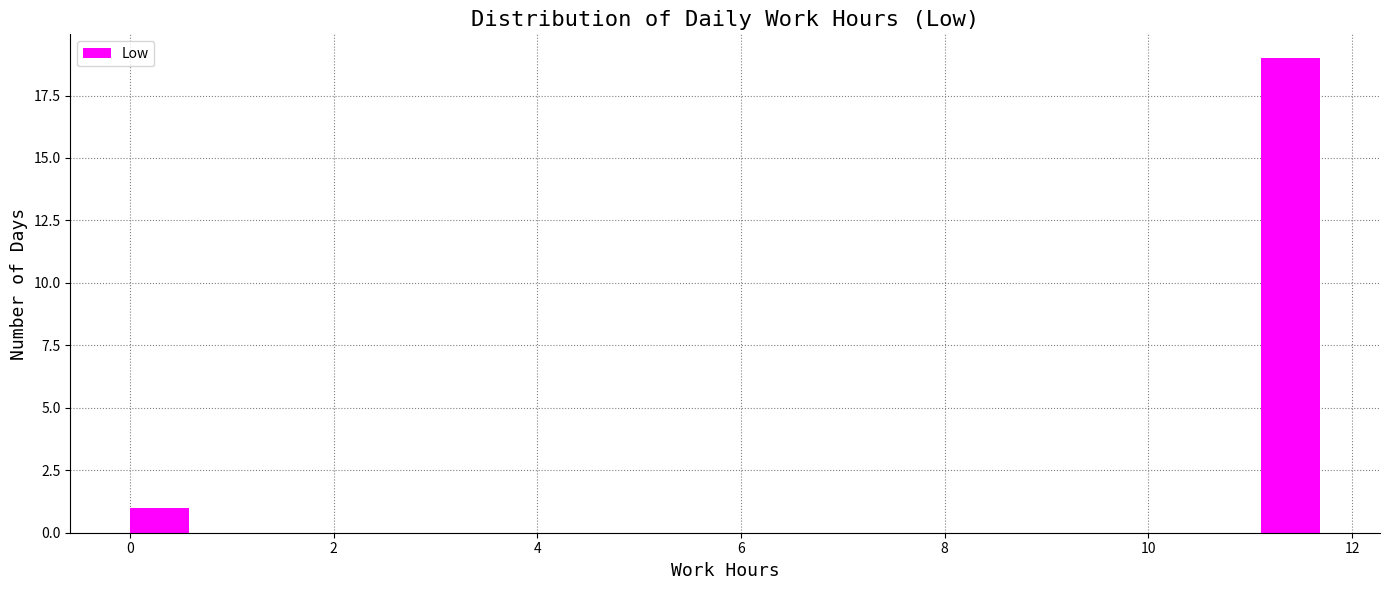

Around what value on the x-axis is the tallest bar? Give the approximate position of its centre, as read against the axis.

11.4